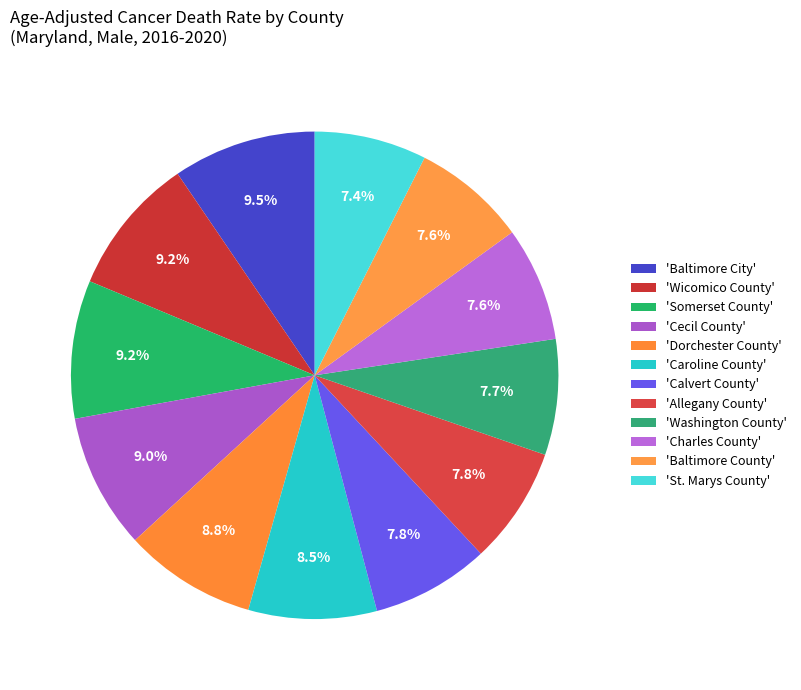

How many slices are in this pie chart?

12